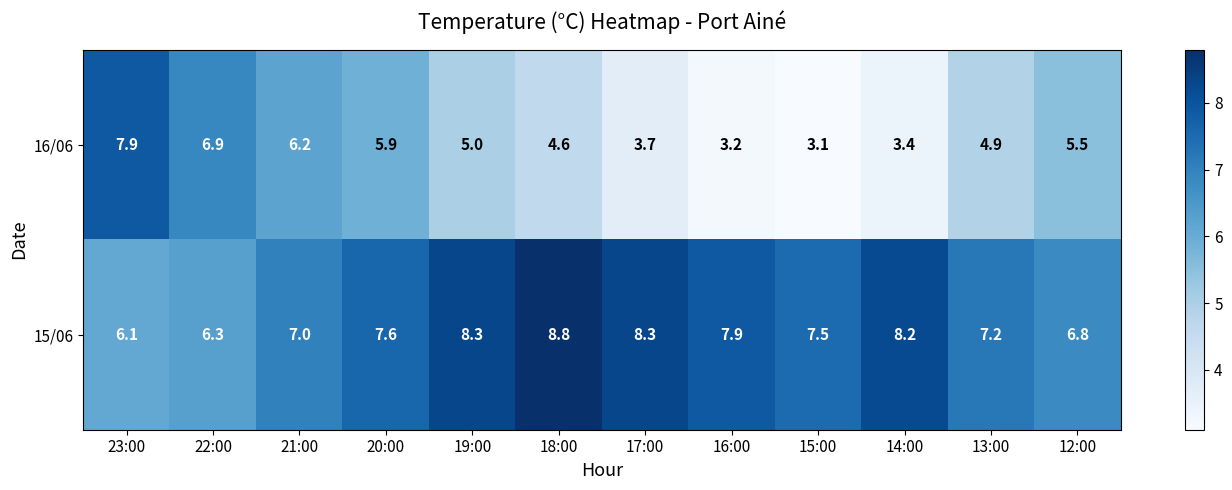

At which label is 16/06 closest to 5?

19:00